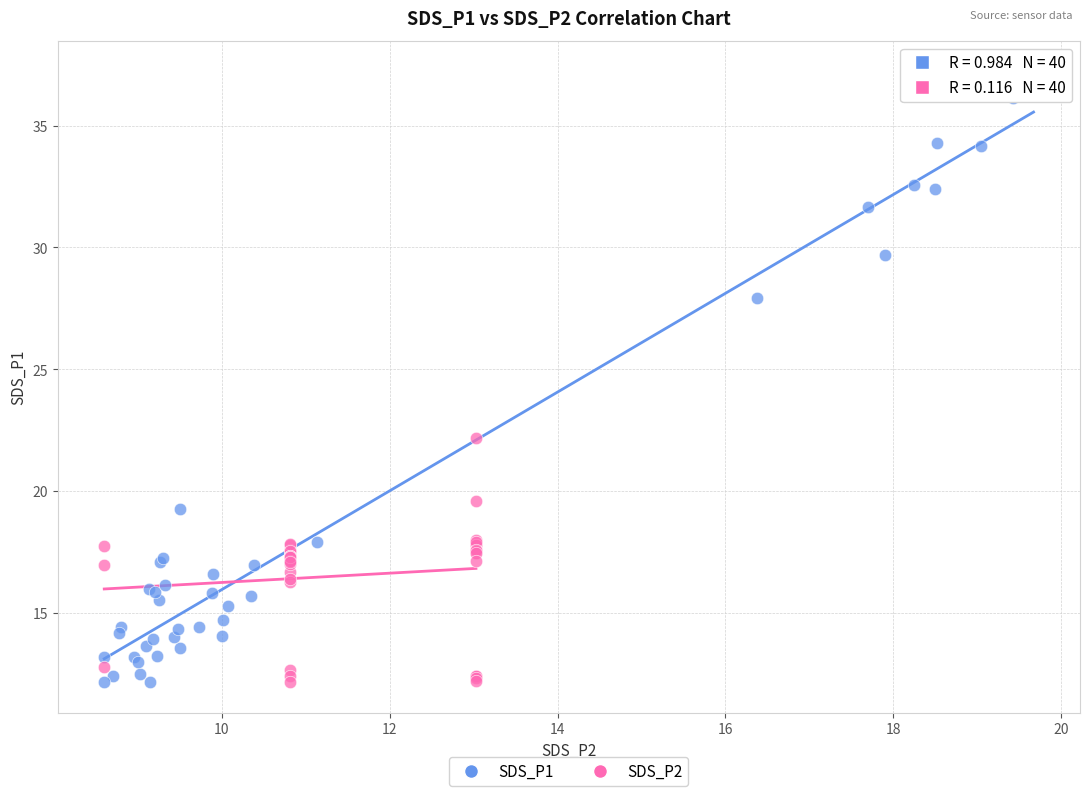

Which series contains the highest Y value?

SDS_P1